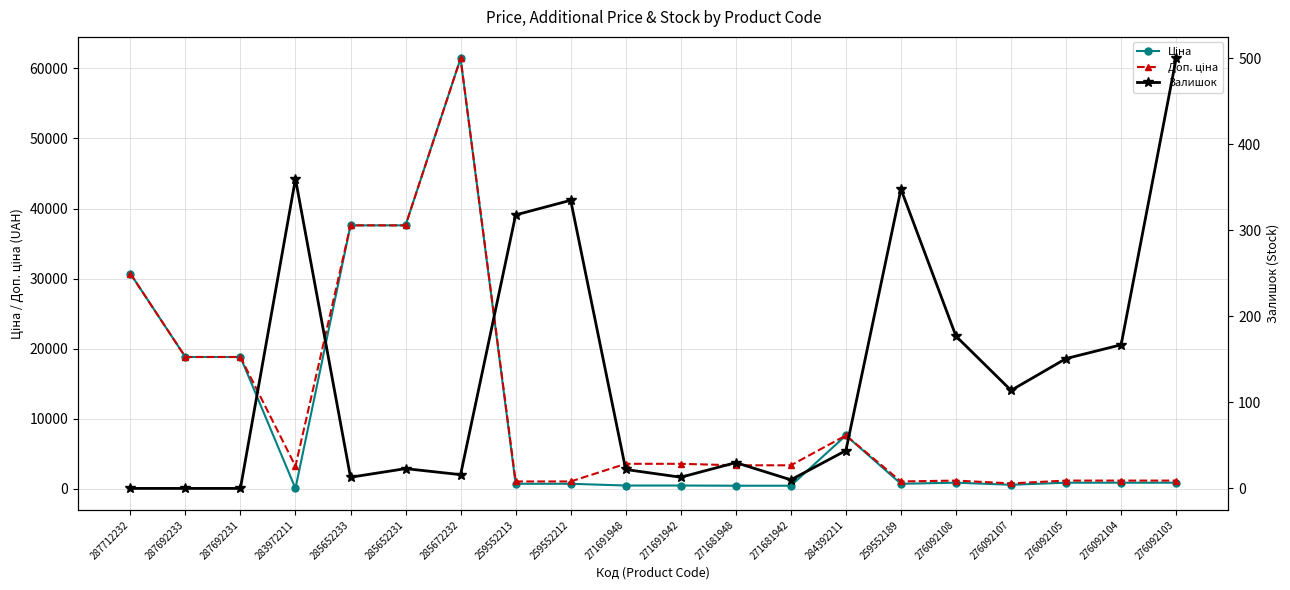

What is the label of the 13th point from the left?

271681942